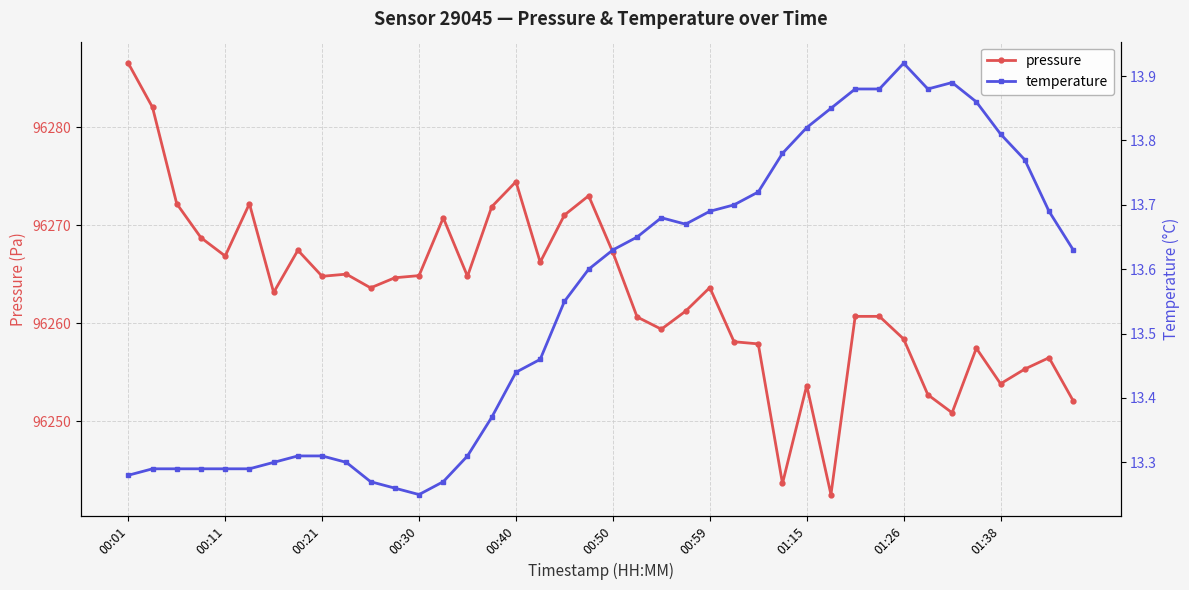

What is the minimum value for pressure?

96242.5